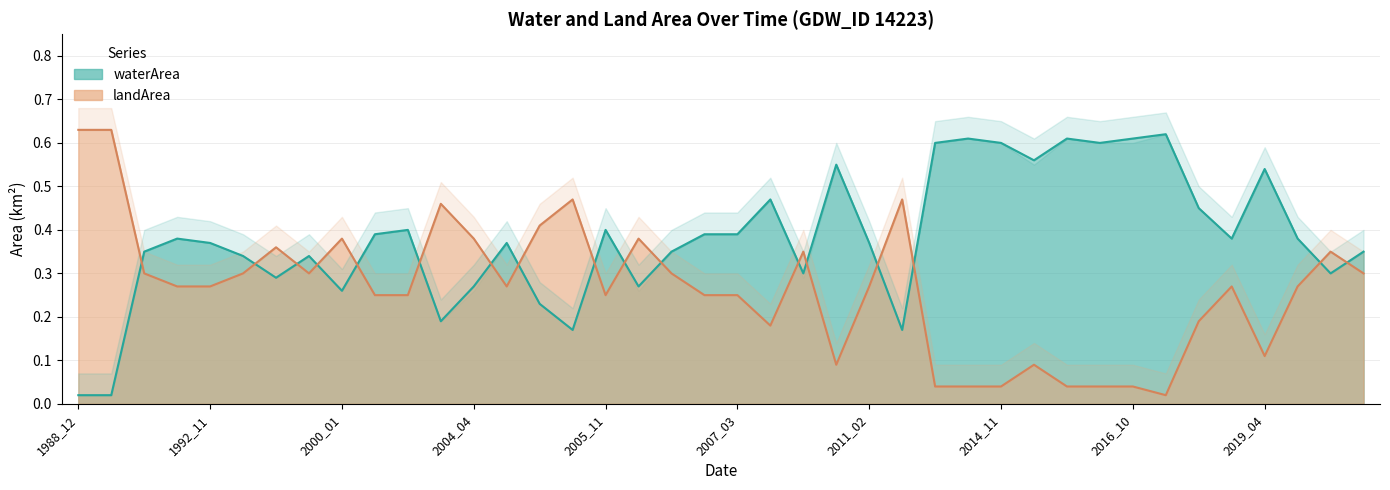

At which category does landArea reach its first local valley?

1998_03